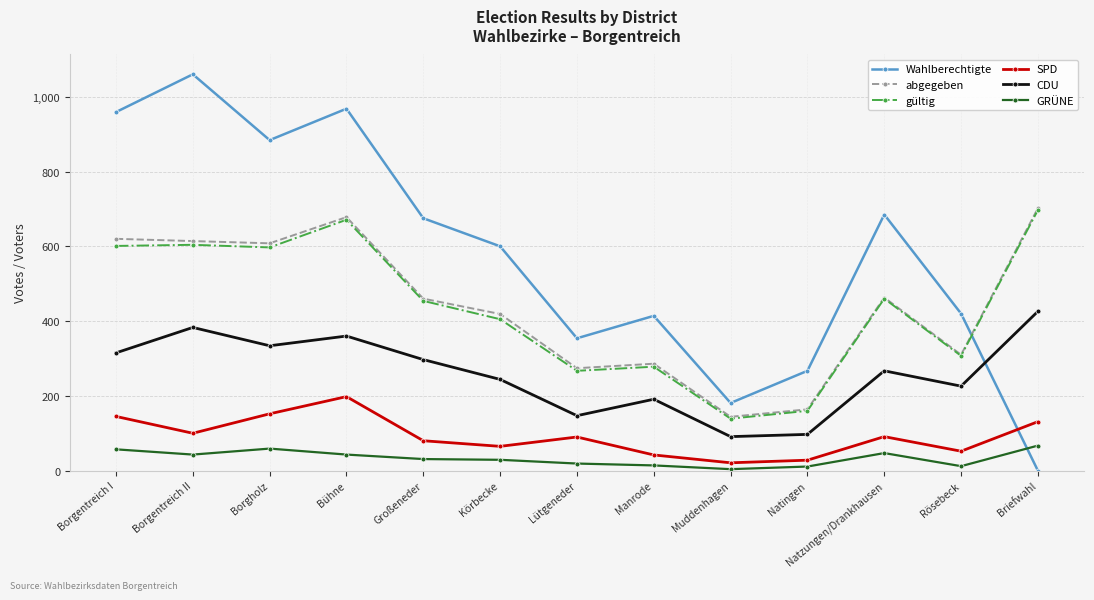

What is the label of the 1st point from the right?

Briefwahl